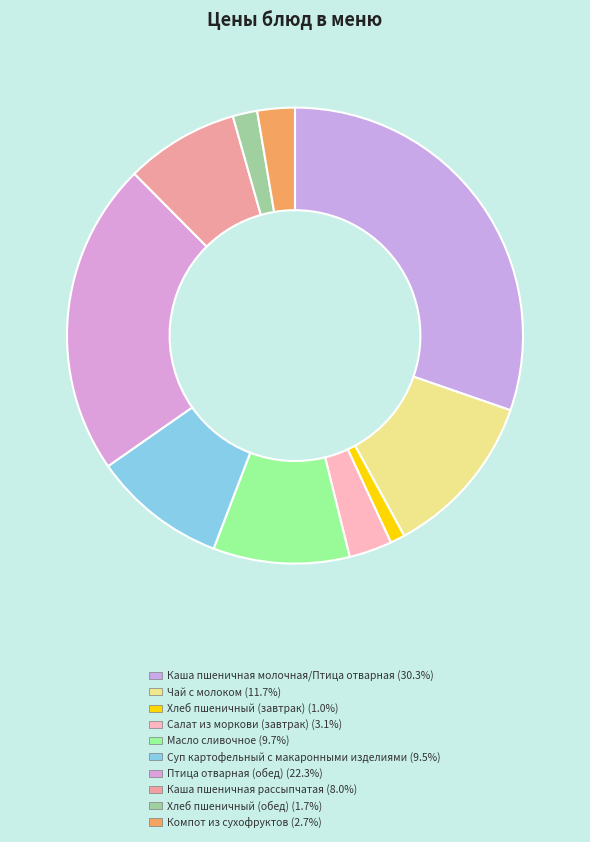

To the nearest percent, what percentage of the pie is Каша пшеничная рассыпчатая?

8%